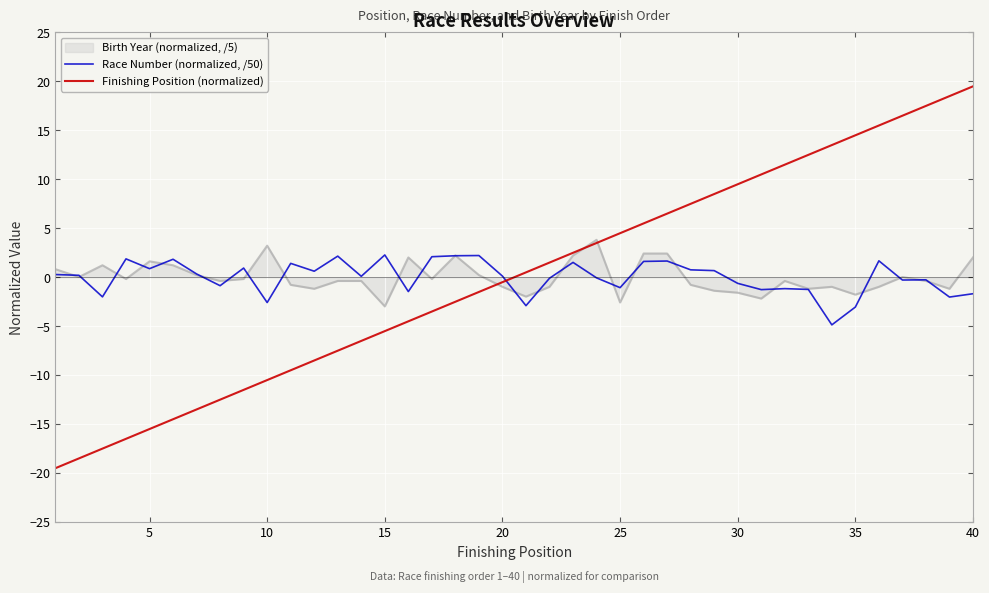

What is the minimum value shown in the chart?

-19.5